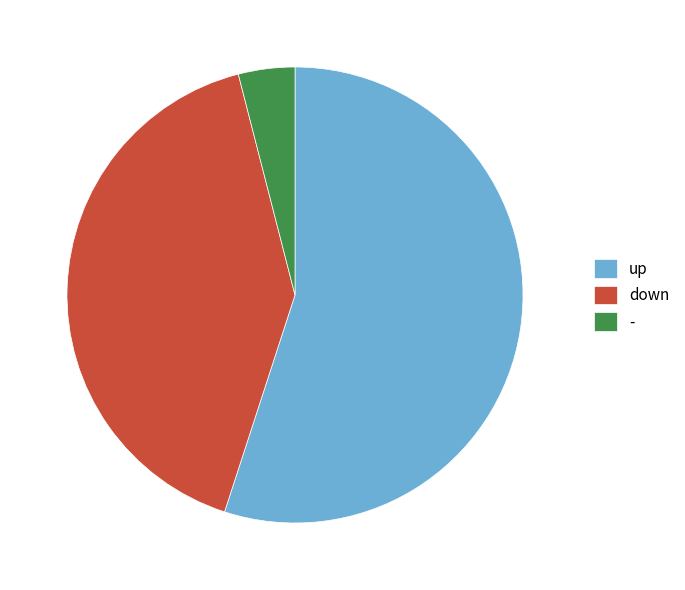

Does up represent more than half of the total?

Yes